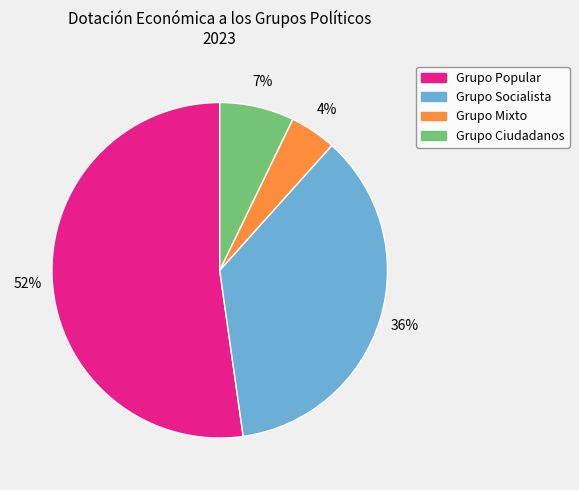

Which category has the smallest portion of the pie?

Grupo Mixto